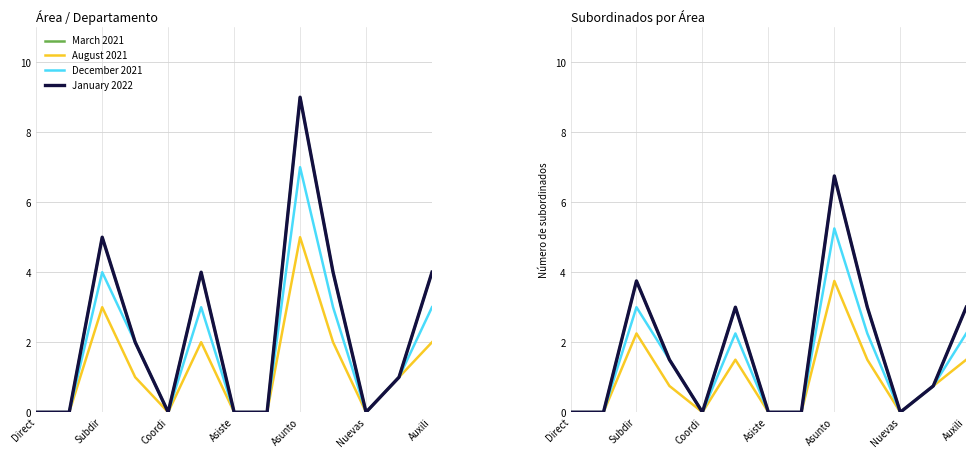

What is the sum of all January 2022 values?

21.8